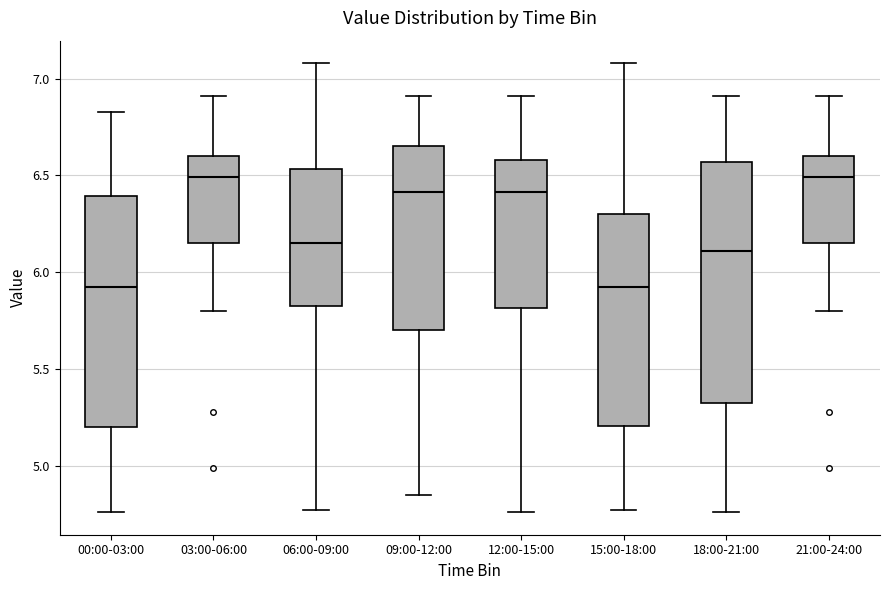

Comparing the boxes themselves (not the whiskers), which one is the tallest?

18:00-21:00